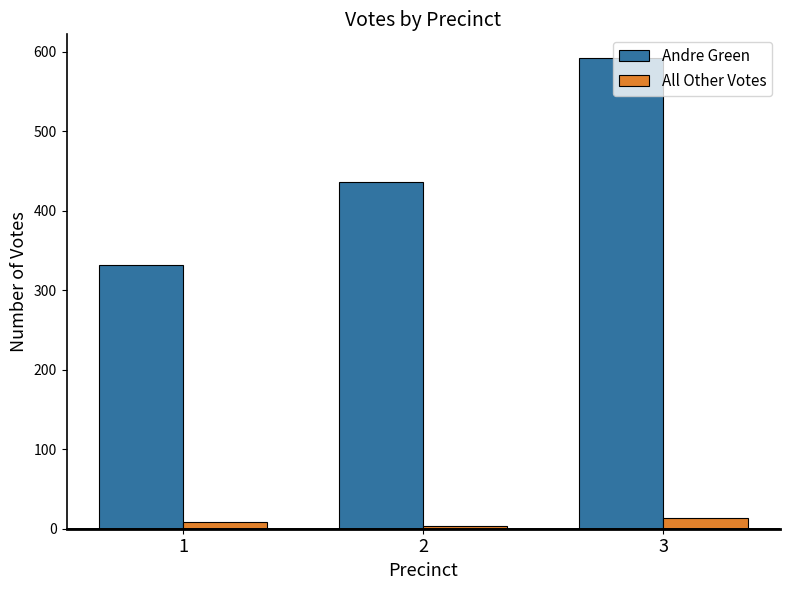

Which label corresponds to the smallest value in the chart?

2